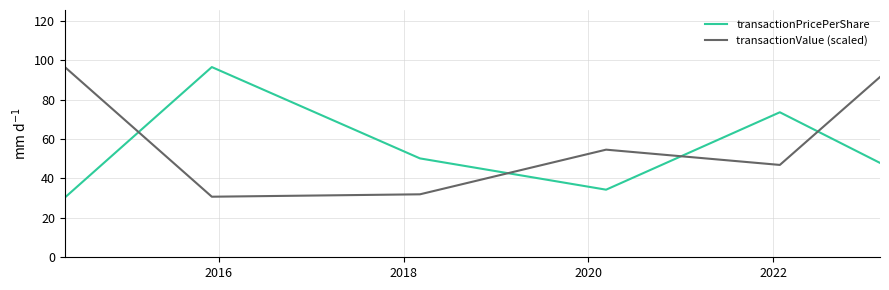

True or false: transactionValue (scaled) and transactionPricePerShare intersect in this chart.

True